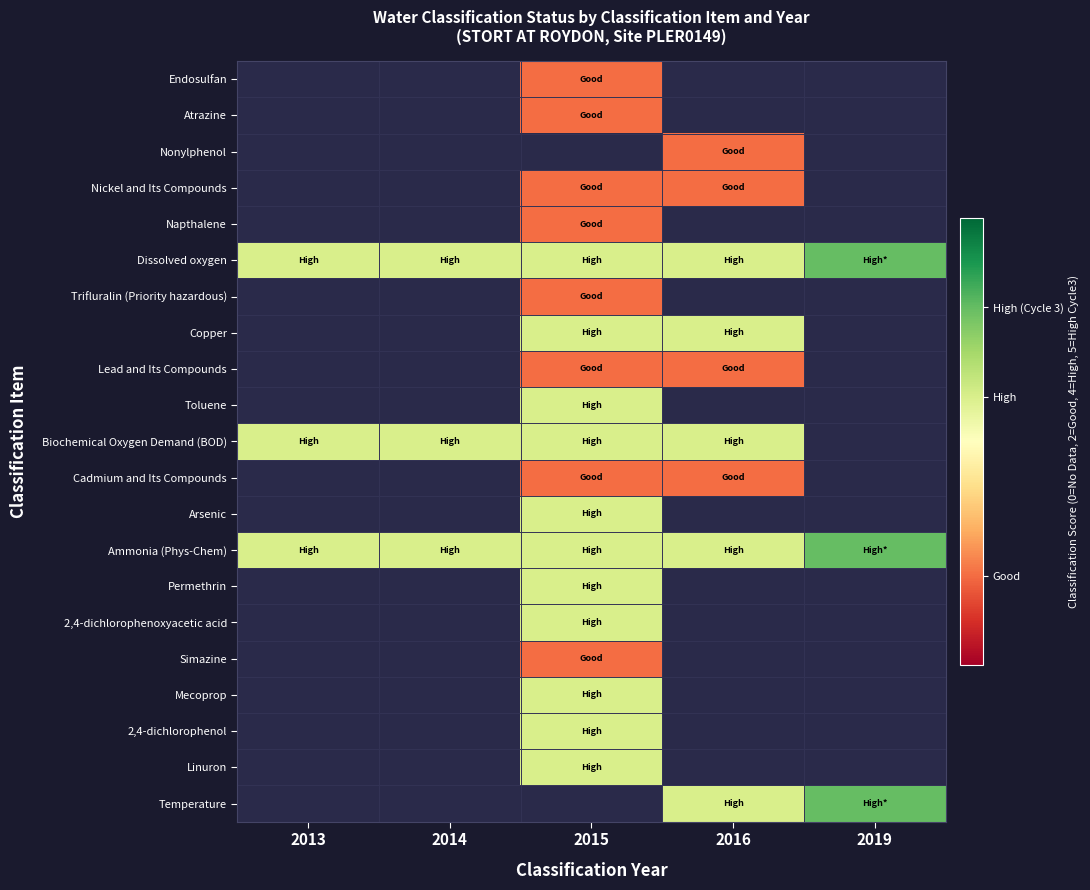

Which category has the lowest value across all series?

2015